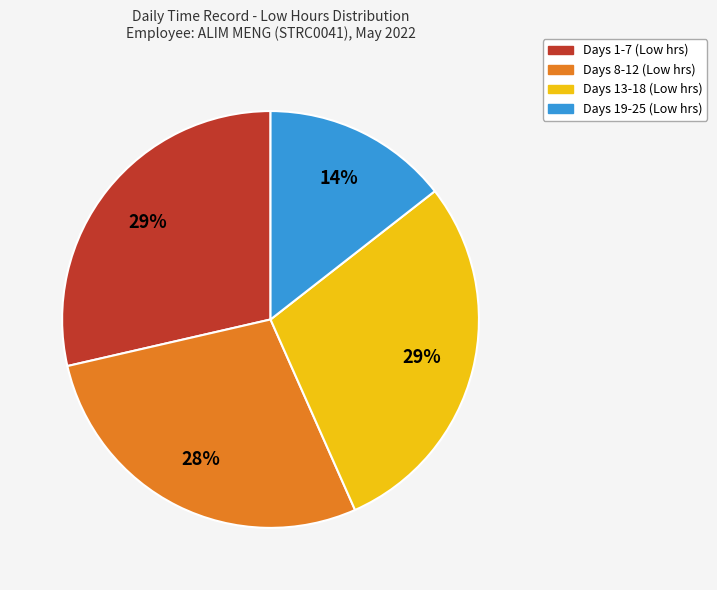

Is there a majority slice in this chart?

No